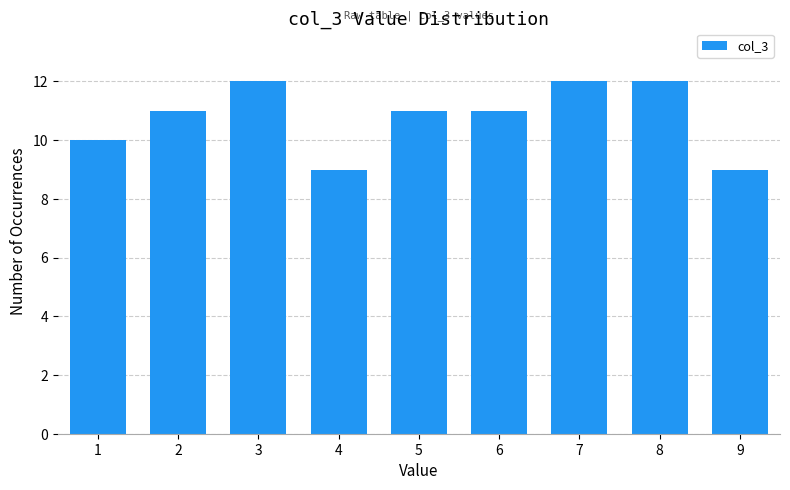

Reading right to left, list all the values displayed in this chart.

9=9	8=12	7=12	6=11	5=11	4=9	3=12	2=11	1=10